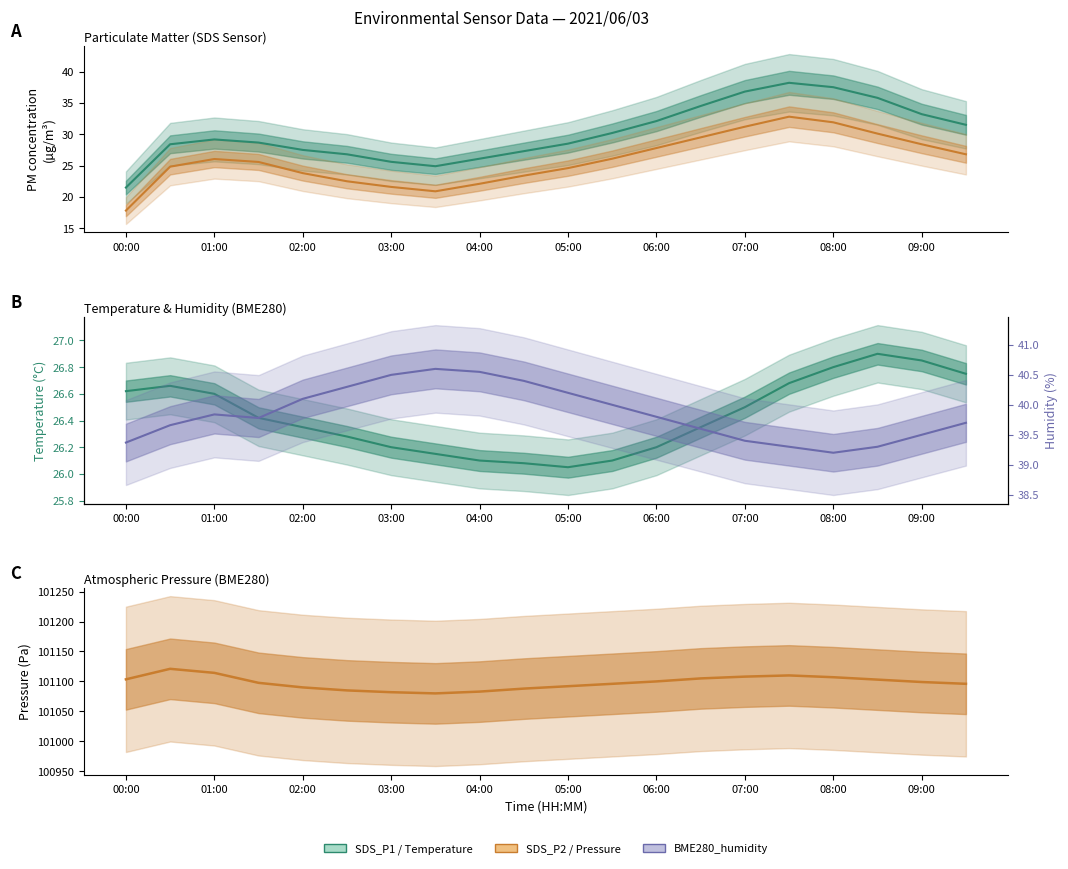

What is the difference between the second highest and minimum values in the BME280_pressure series?

34.3